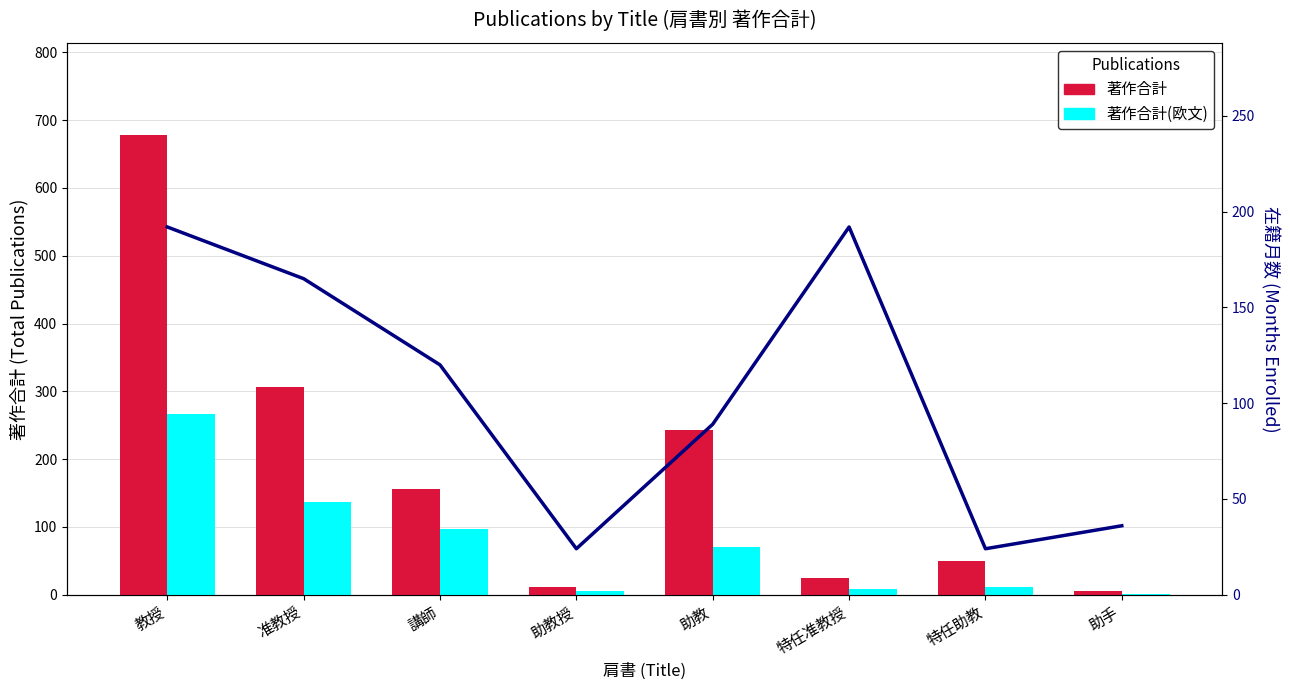

What is the difference between the 著作合計(欧文) values at 助手 and 講師?

96